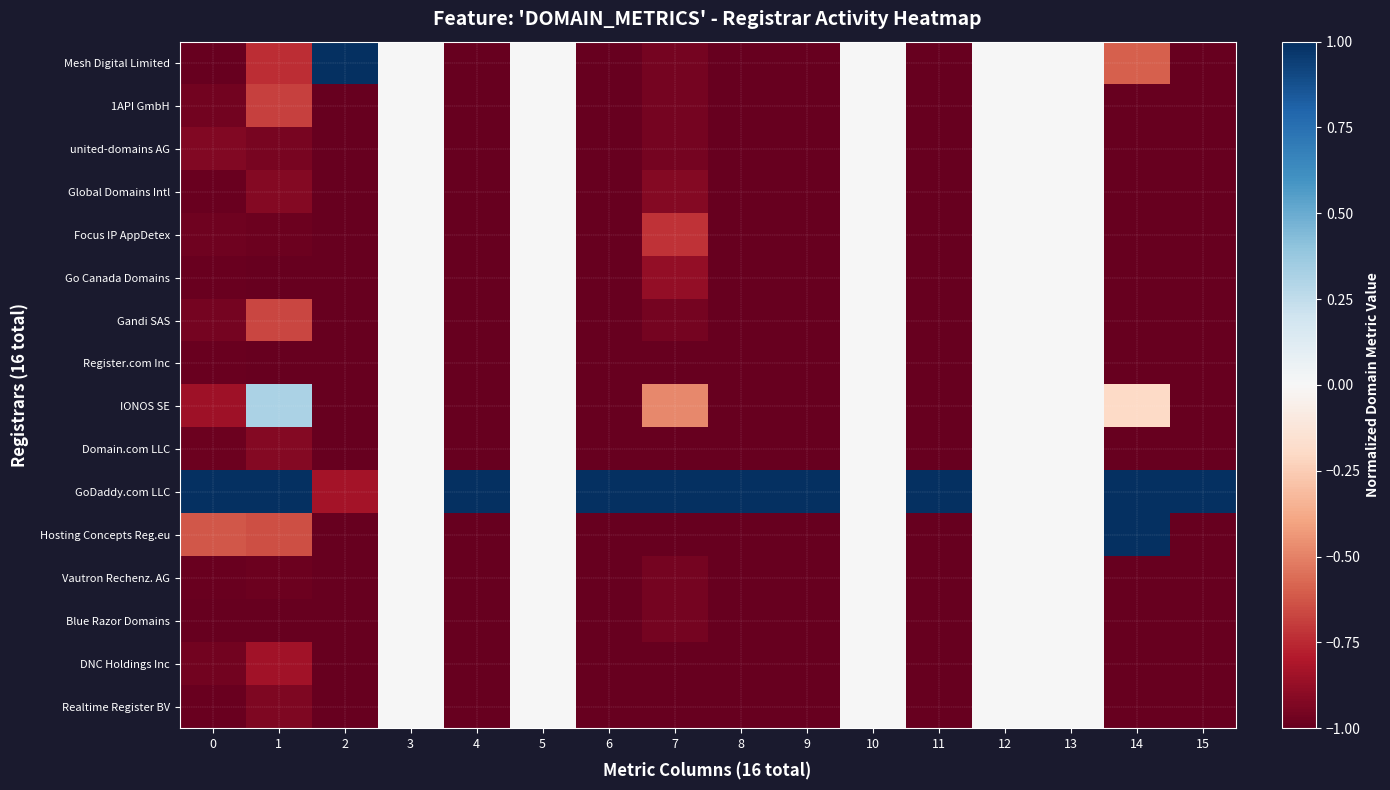

Between 2 and 6, which series saw the biggest shift?

Mesh Digital Limited